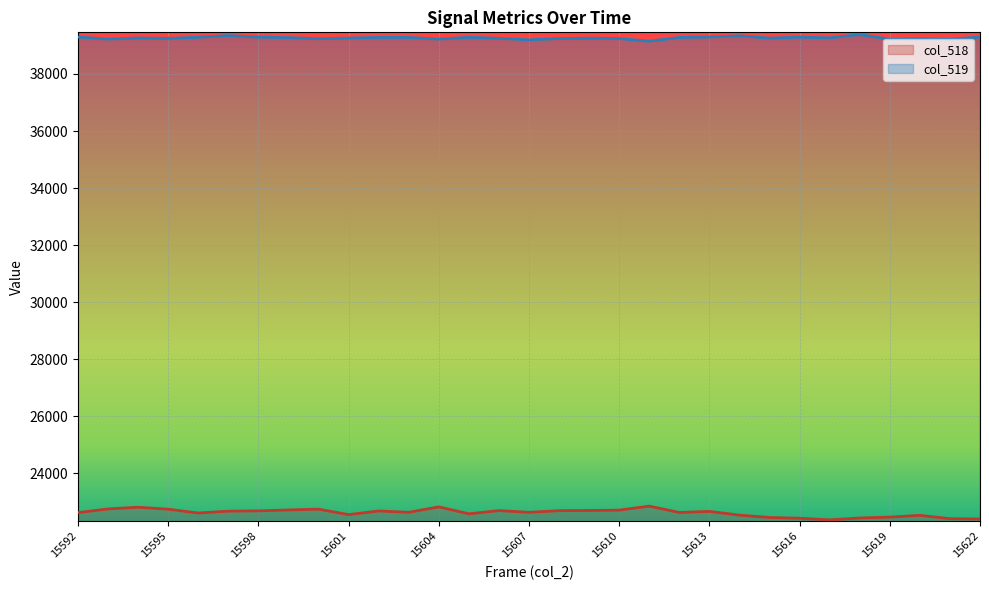

Where is col_518 nearest to the value 22608?

15596